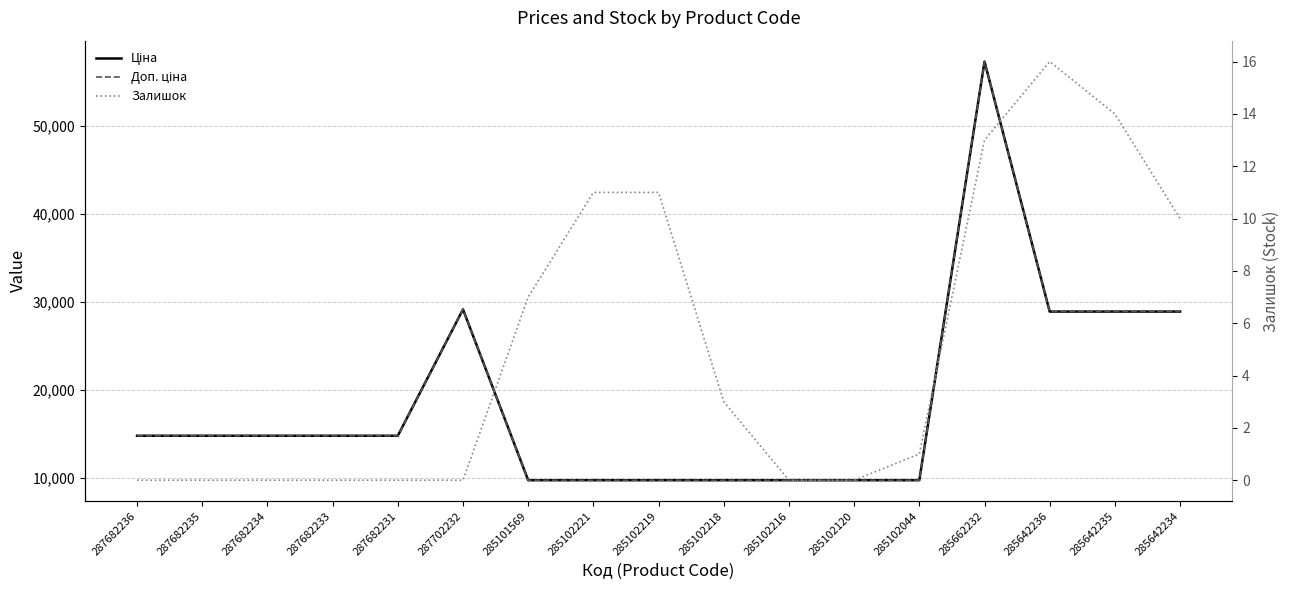

What is the total value across all series at 287682234?

29635.2